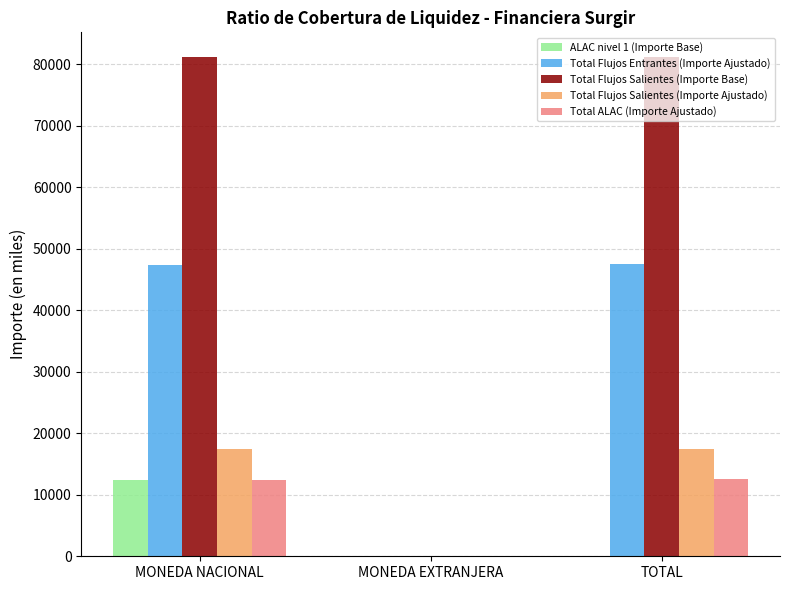

What is the maximum value shown in the chart?

81107.2